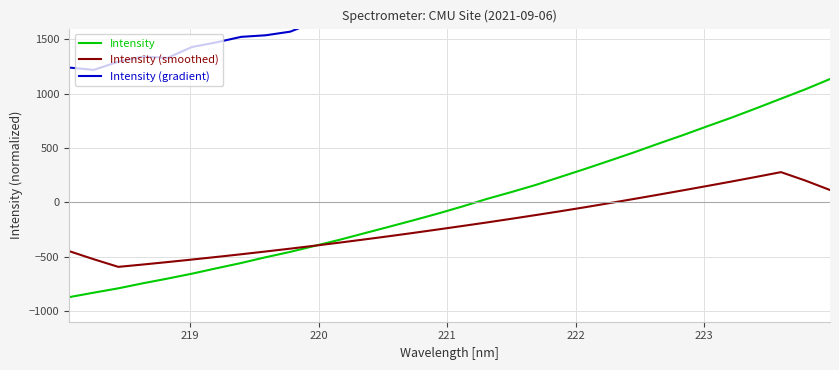

What is the highest value of the Intensity series?

1135.3